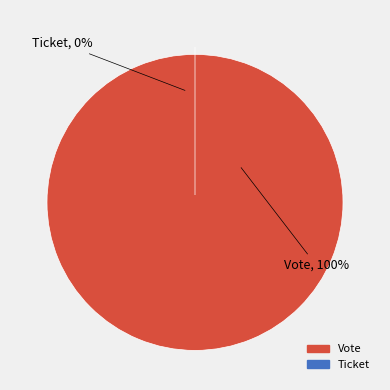

To the nearest percent, what is the difference between the largest and smallest slice percentages?

100%